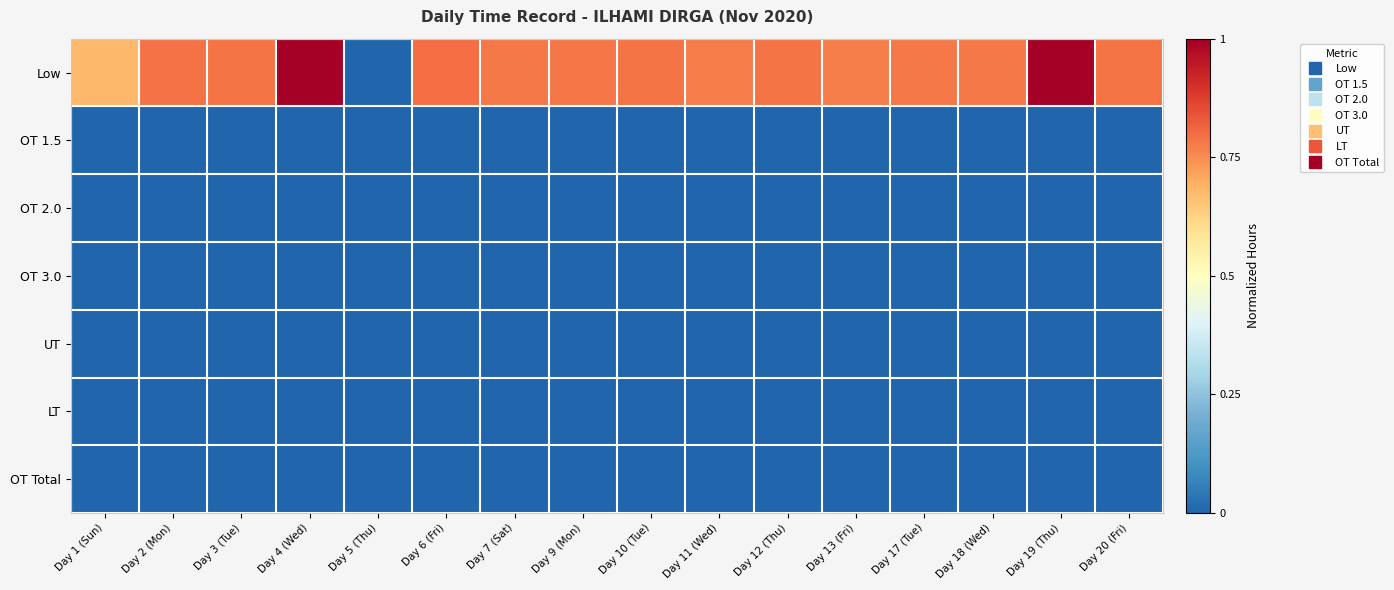

Between Day 12 (Thu) and Day 17 (Tue), which series saw the biggest shift?

Low